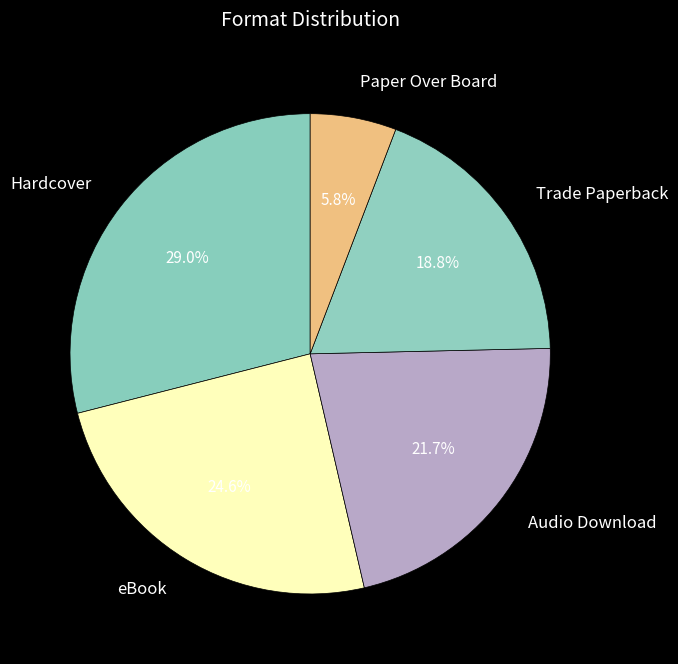

To the nearest percent, what portion does Trade Paperback represent?

19%